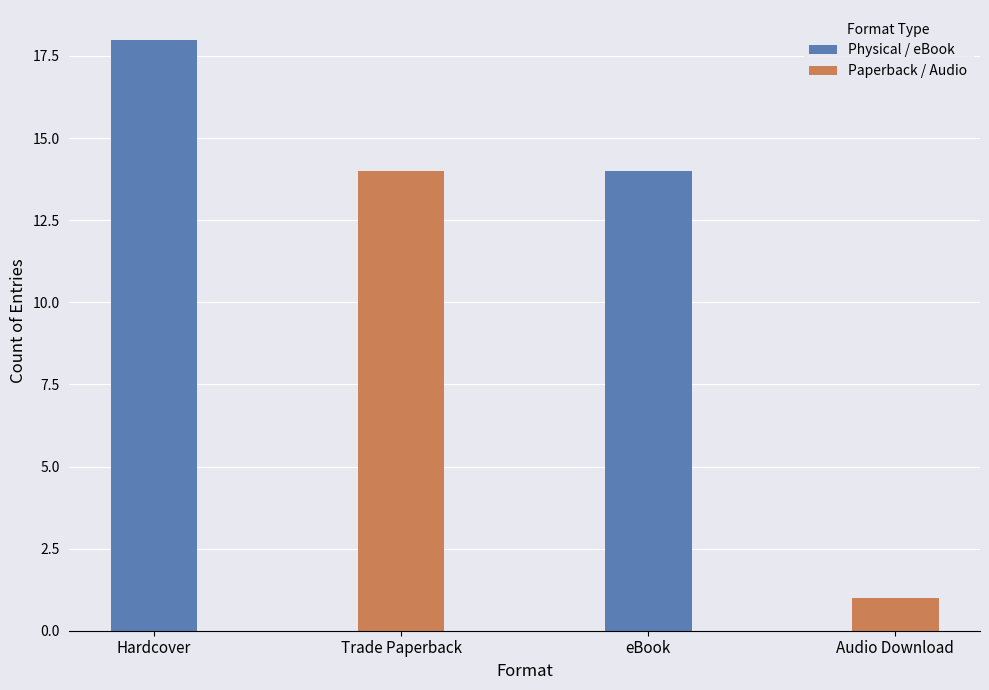

What is the label of the 3rd bar from the left?

eBook